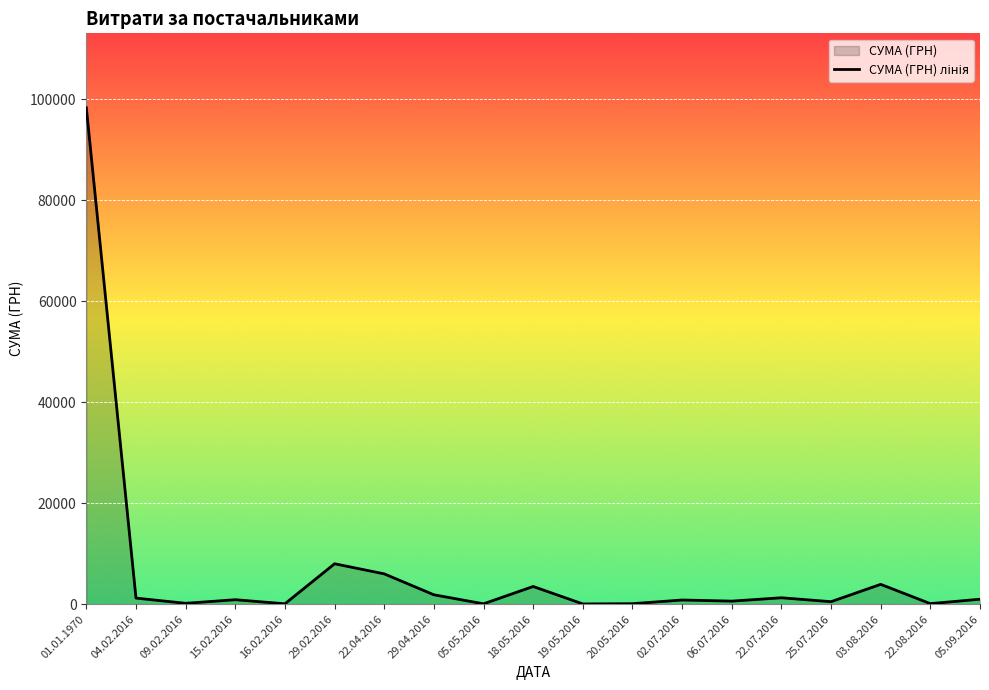

Rank the categories by value from highest to lowest.

01.01.1970, 29.02.2016, 22.04.2016, 03.08.2016, 18.05.2016, 29.04.2016, 22.07.2016, 04.02.2016, 05.09.2016, 15.02.2016, 02.07.2016, 06.07.2016, 25.07.2016, 09.02.2016, 22.08.2016, 20.05.2016, 16.02.2016, 05.05.2016, 19.05.2016